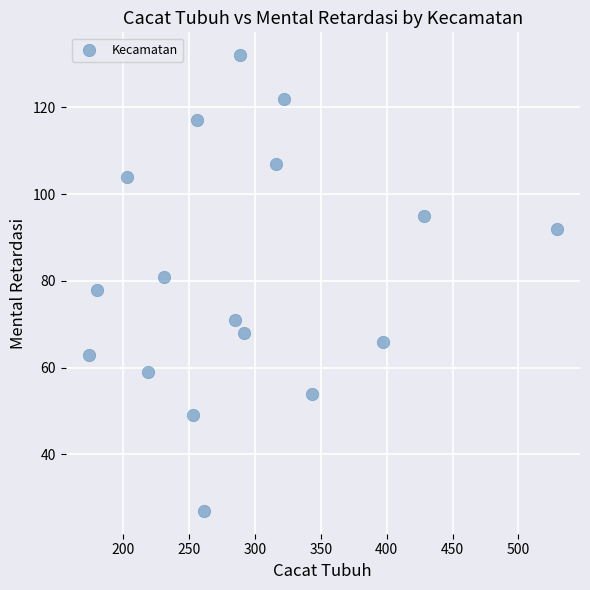

What is the range of X values (max minus min)?

355